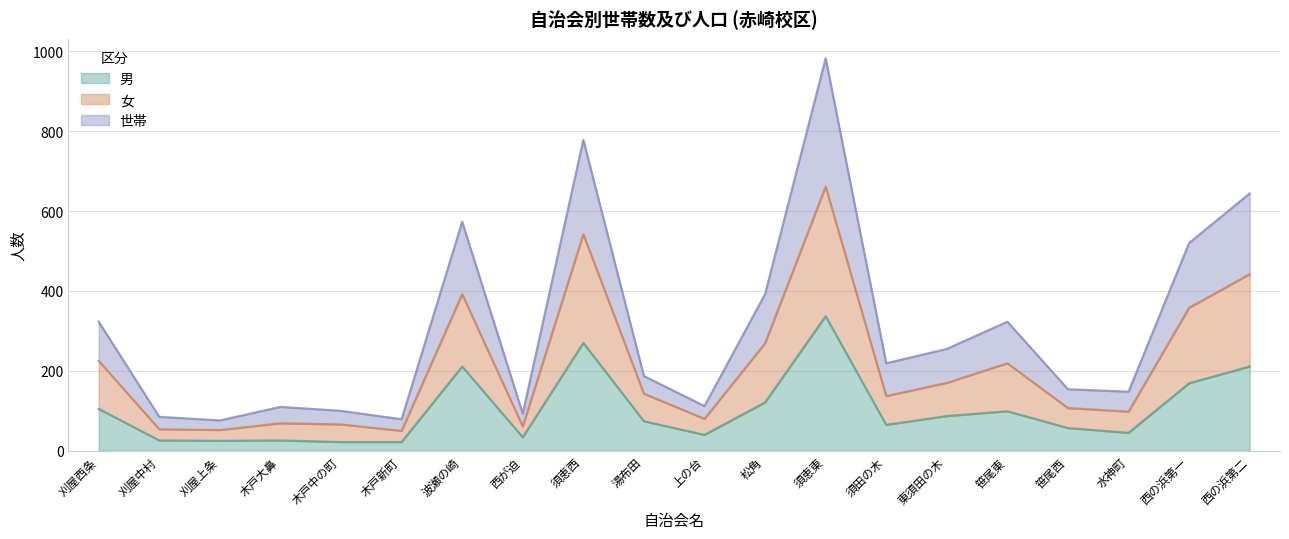

What is the total value across all series at 須田の木?

421